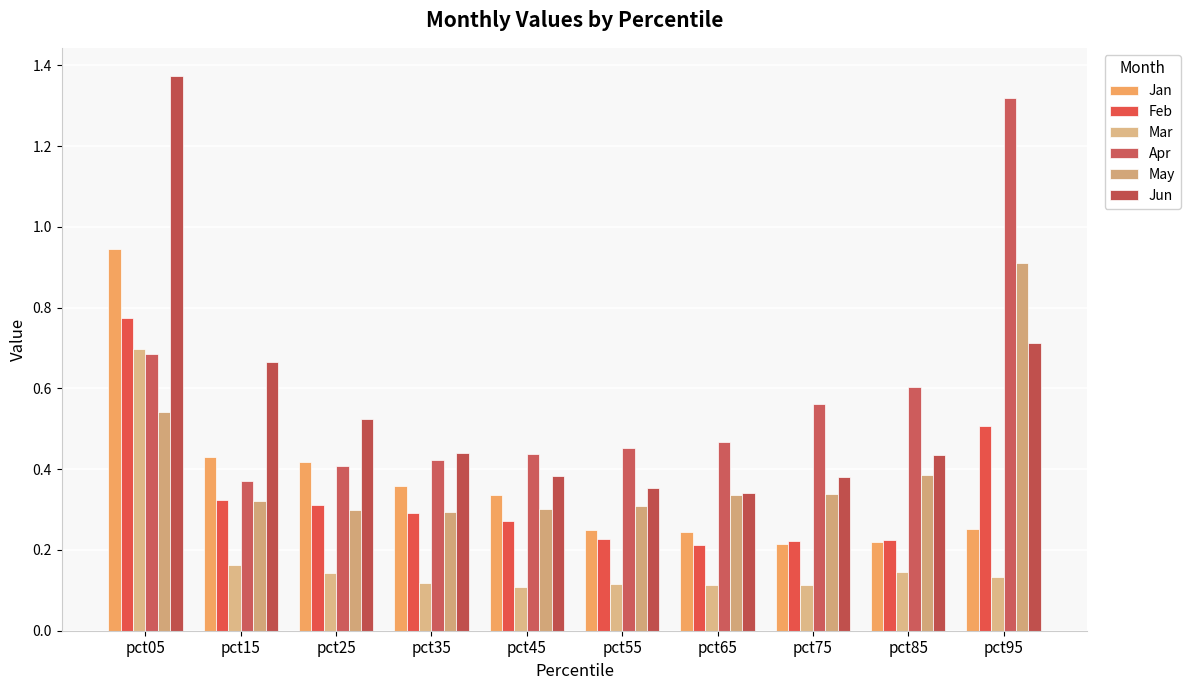

At which label does Feb reach its peak?

pct05